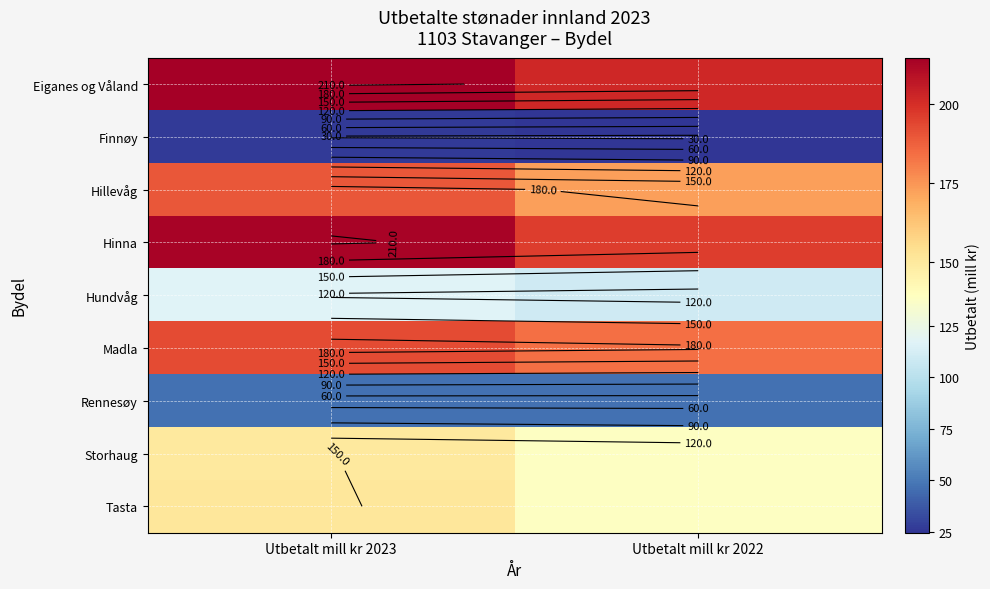

How many series are shown in this chart?

9